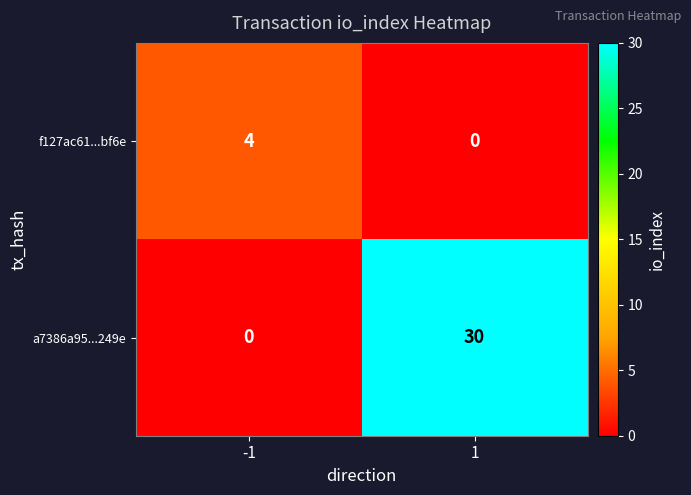

At how many categories does at least one series exceed 18?

1